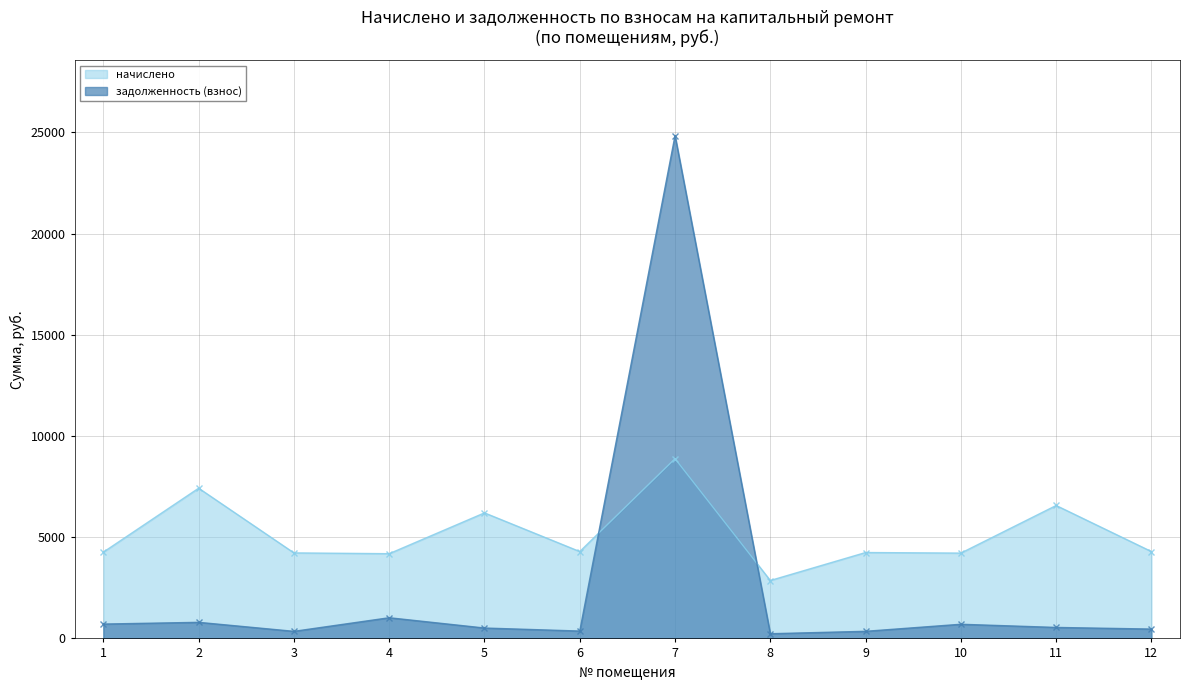

In начислено, how many points are lower than both neighbors (excluding endpoints)?

4